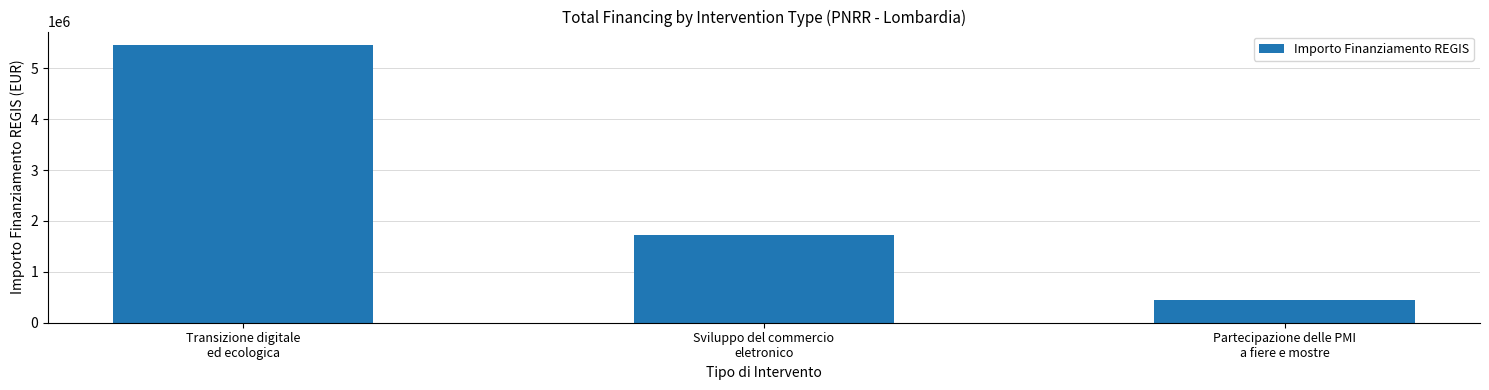

What is the sum of all values?

7620000